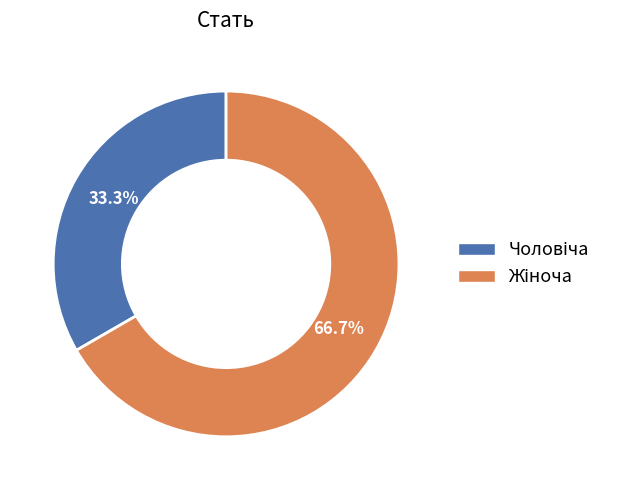

Is there any slice that represents more than half of the pie?

Yes